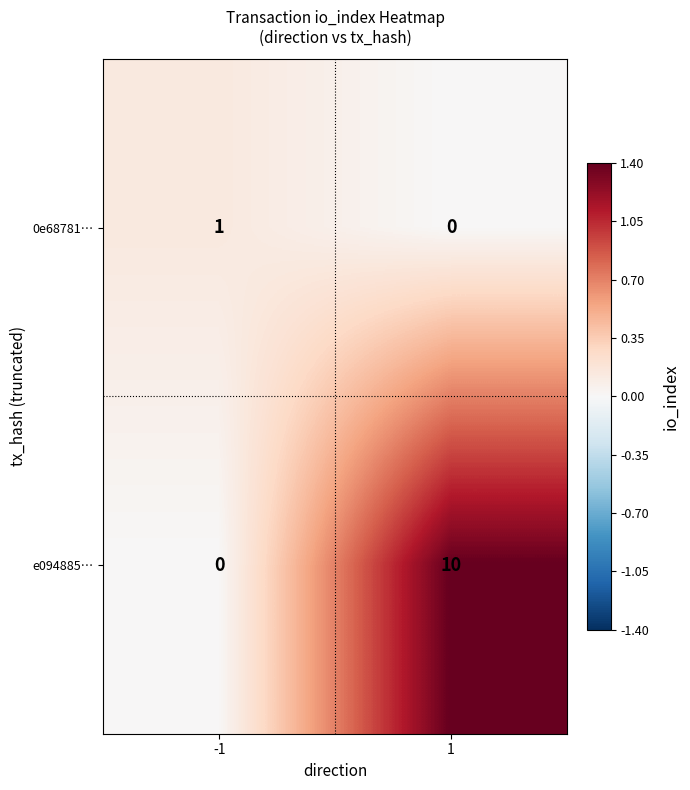

What is the sum of the e094885… values at 1 and -1?

10